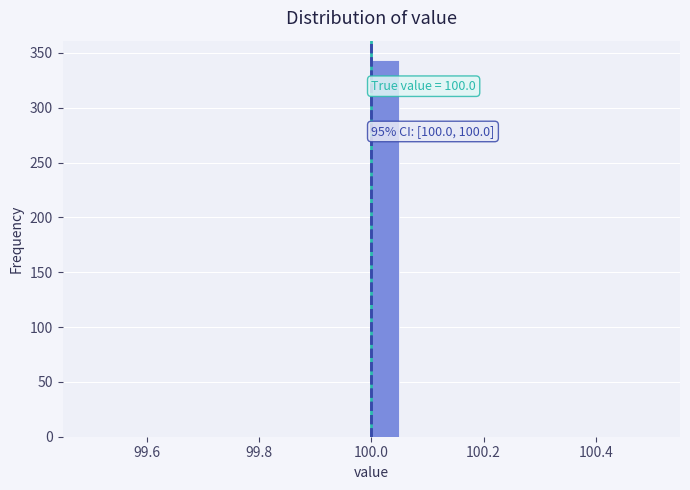

Read against the x-axis, roughly where is the centre of the tallest bar?

100.02